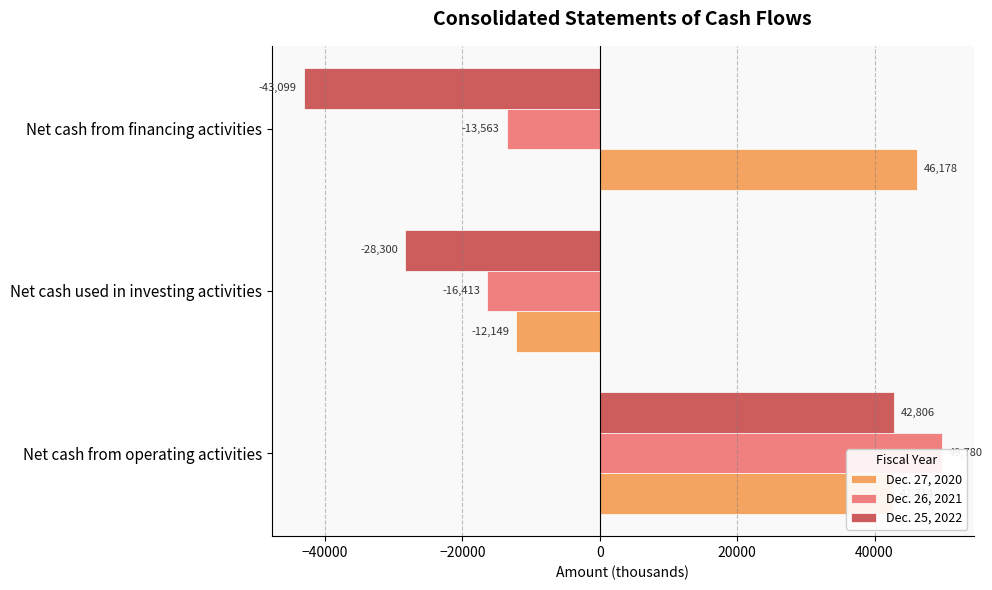

Between Net cash from operating activities and Net cash from financing activities, which series saw the biggest shift?

Dec. 25, 2022